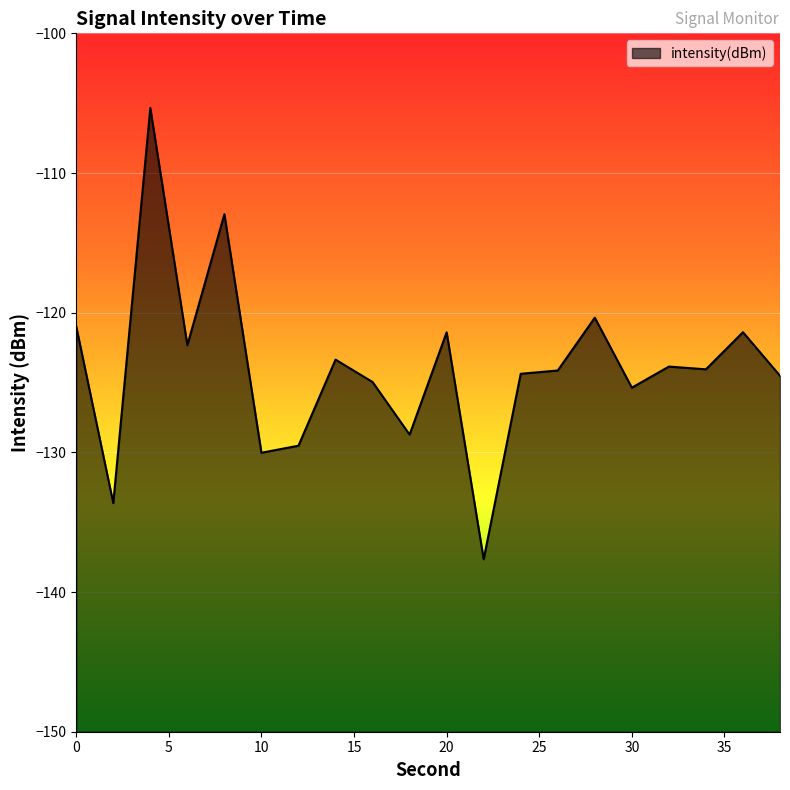

List the labels in order of value, smallest first.

22, 2, 10, 12, 18, 30, 16, 38, 24, 26, 34, 32, 14, 6, 20, 36, 0, 28, 8, 4